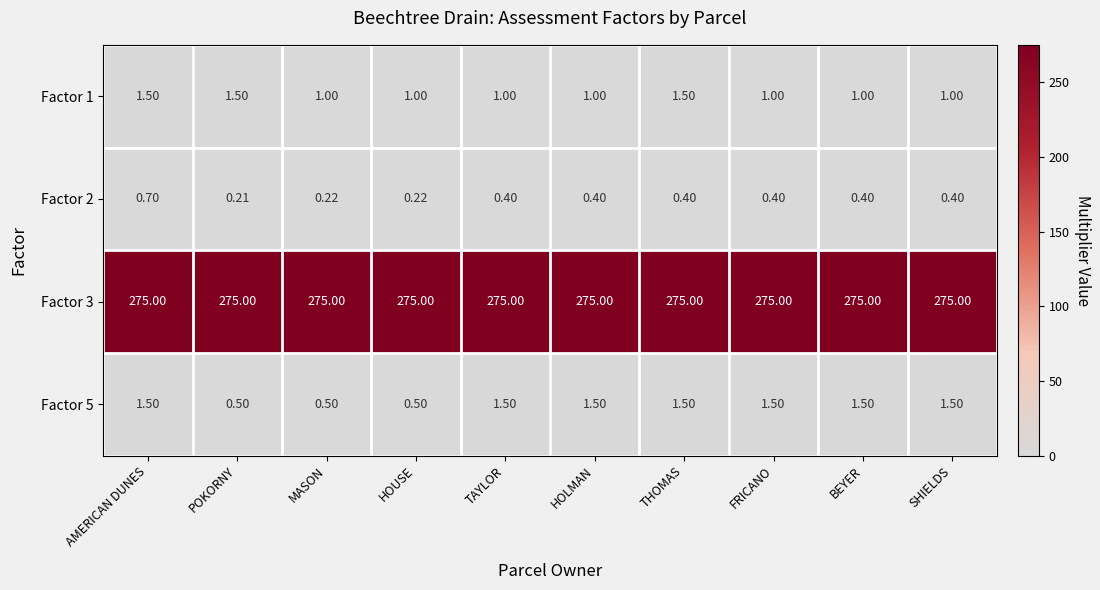

How many distinct data groups are displayed?

4